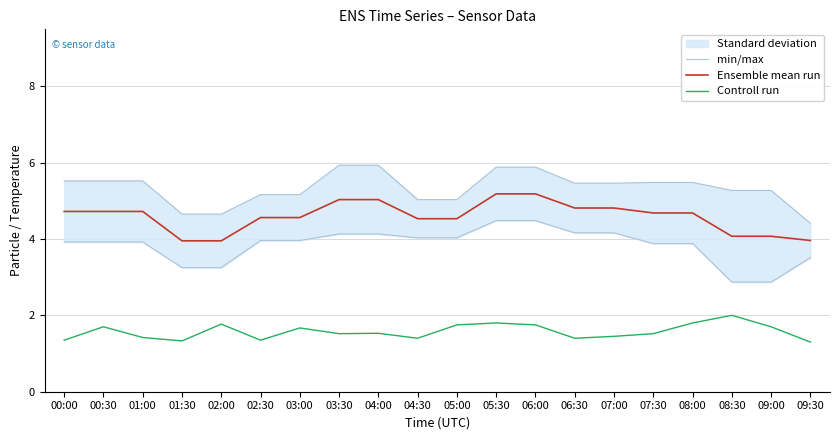

True or false: Ensemble mean run and Controll run intersect in this chart.

False